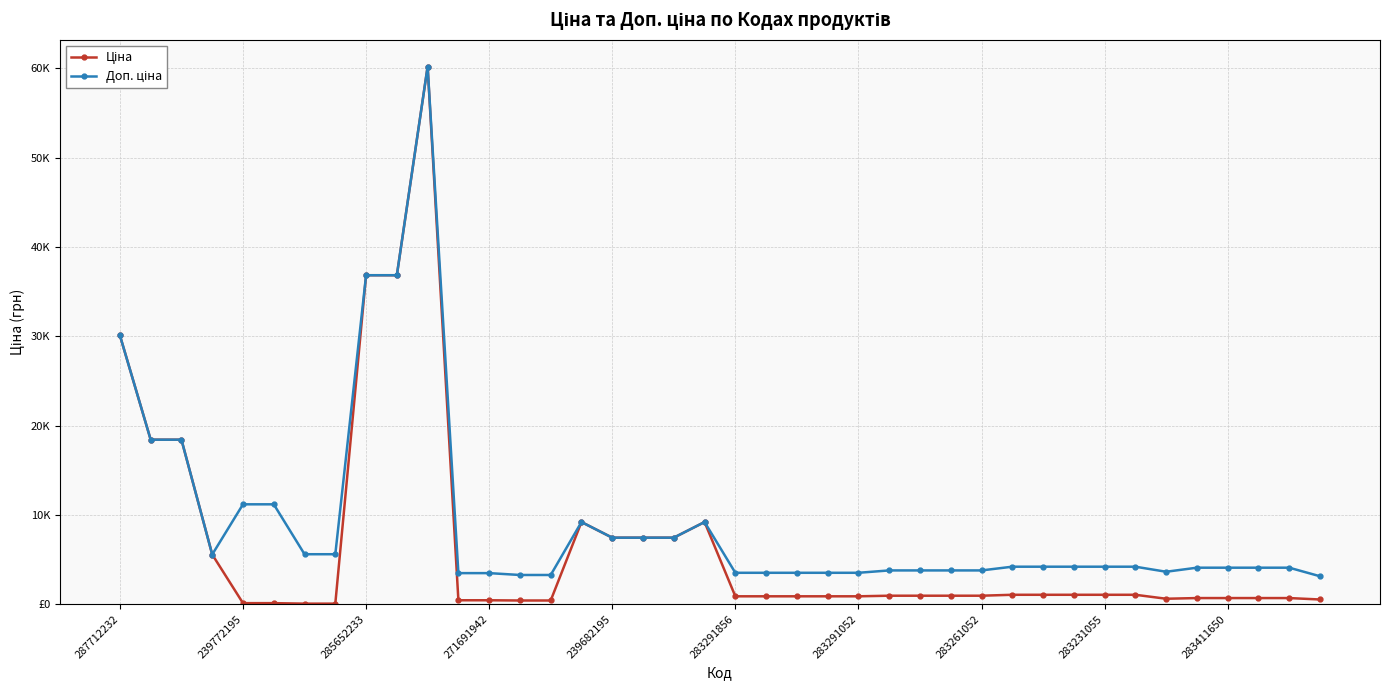

Is this an area chart (filled region under the line)?

No